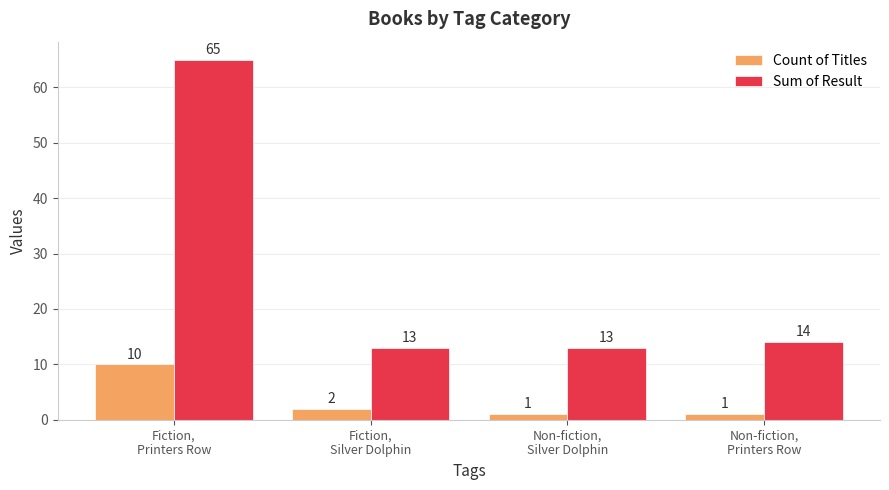

What is the sum of all Count of Titles values?

14